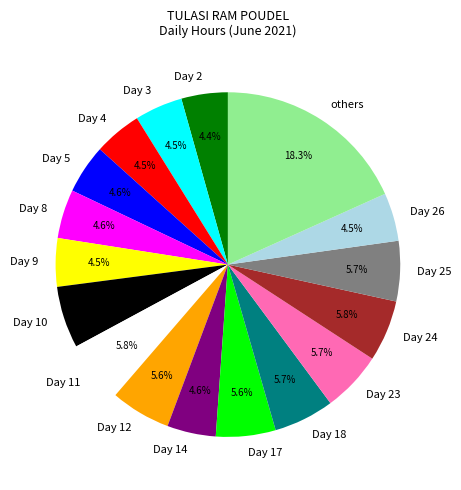

The Day 26 slice represents 10% of the pie. True or false?

False